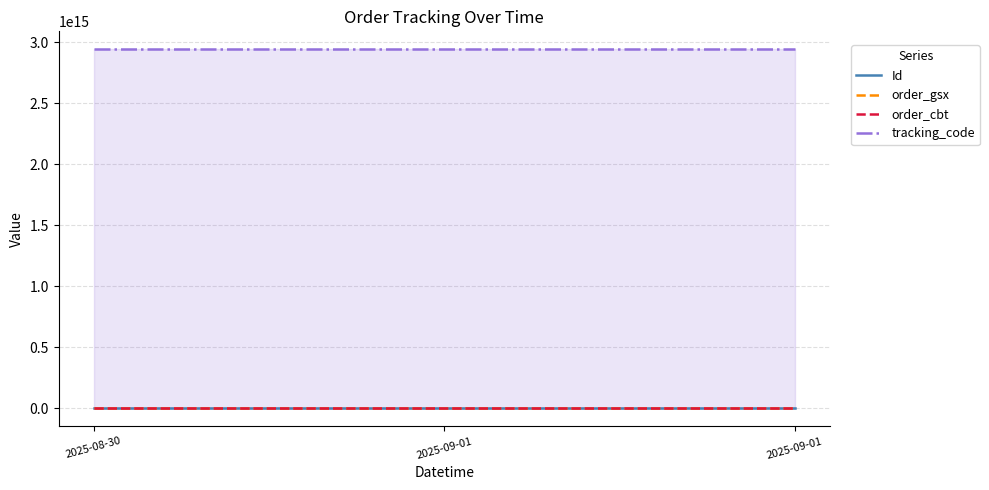

List the series in order of their peak value, highest first.

tracking_code, order_cbt, Id, order_gsx